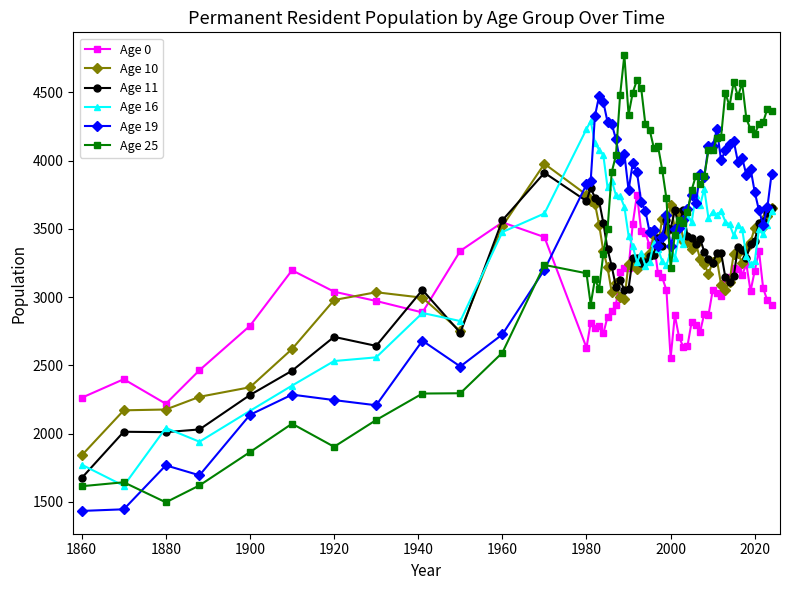

What is the value of the Age 11 point at the 54th from the left?

3539